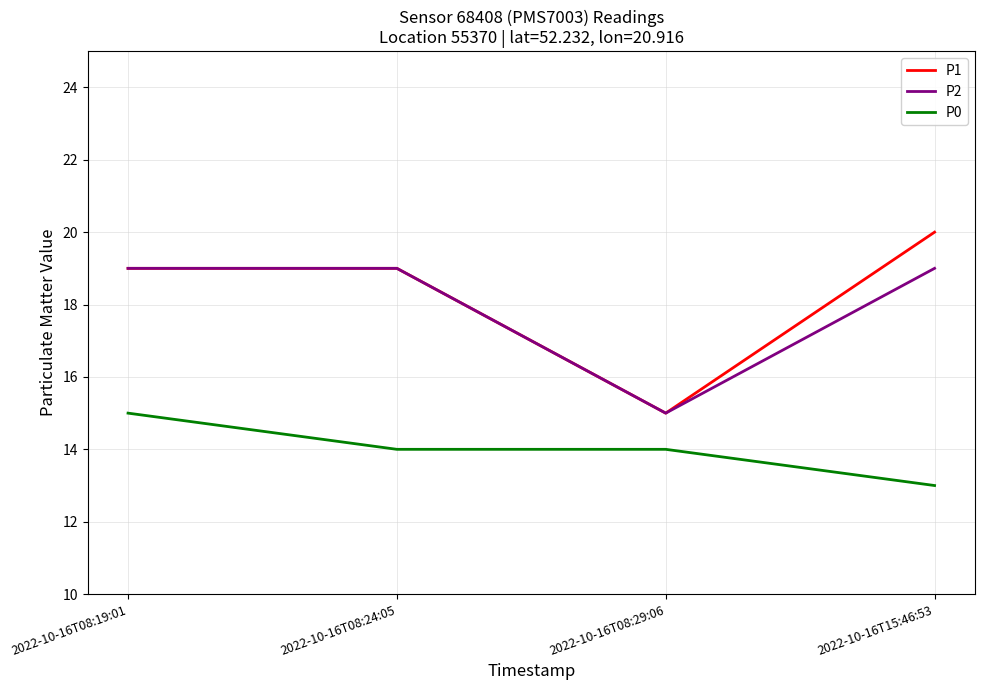

What is the maximum value for P1?

20